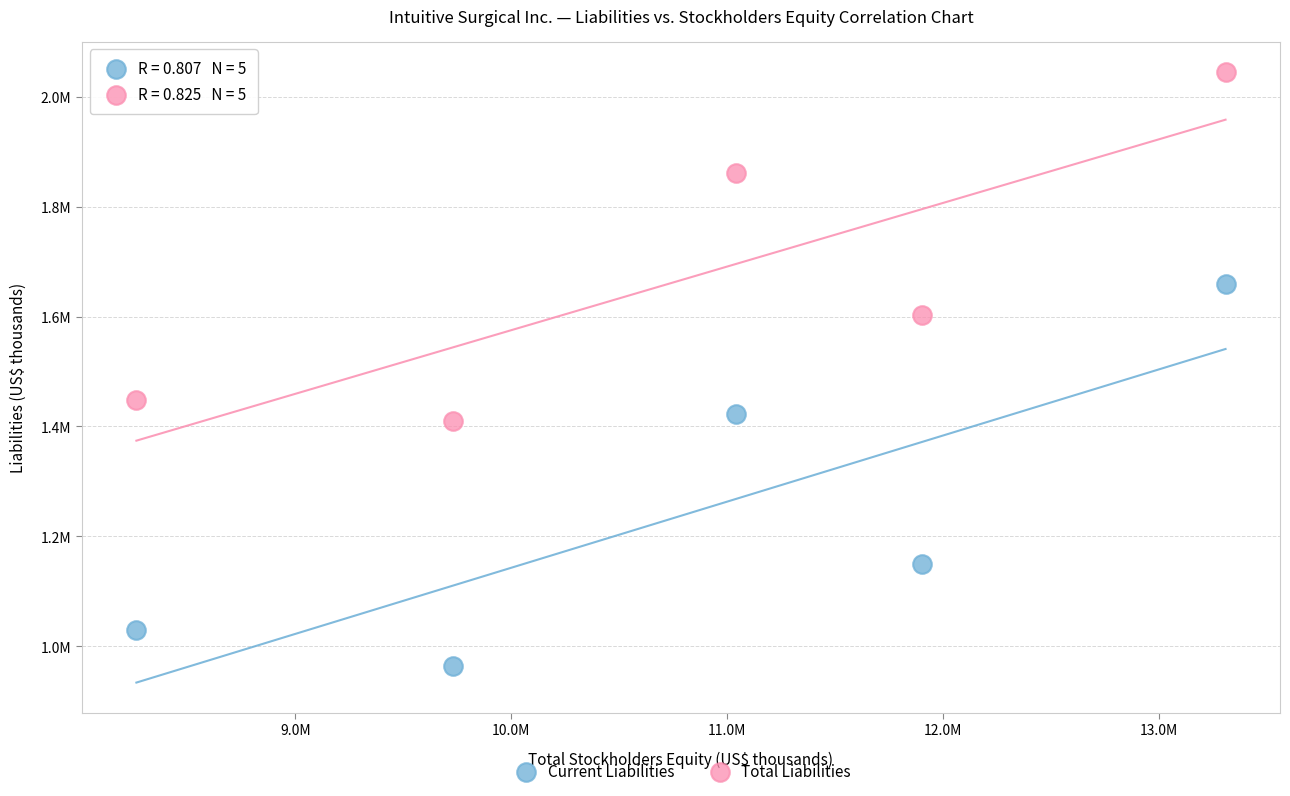

Which series contains the lowest Y value?

Current Liabilities